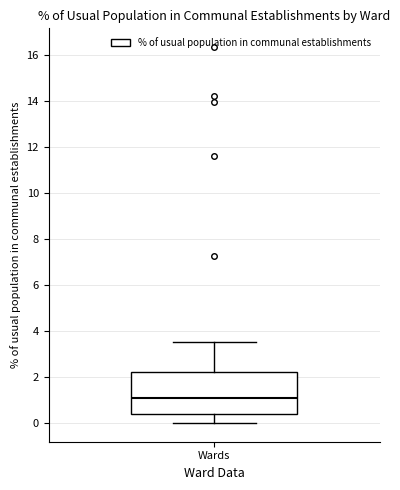

Where does the upper whisker of the box for Wards end on the y-axis? The values are not printed on the chart, so give them approximately, as read against the axis.

3.6